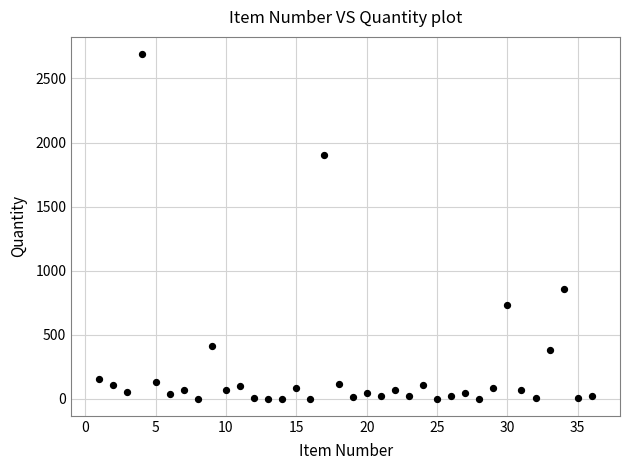

What Y value in the scatter plot is closest to 1345?

854